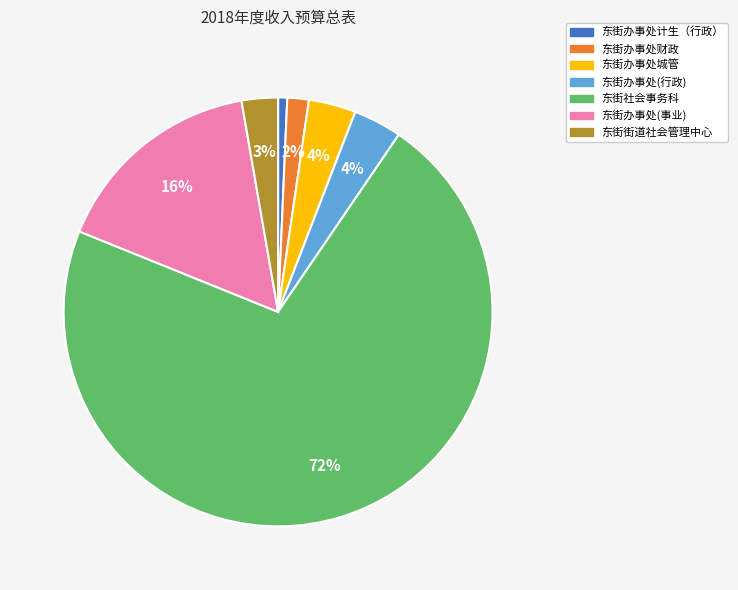

Is it true that 东街办事处财政 is 2% of the pie?

True